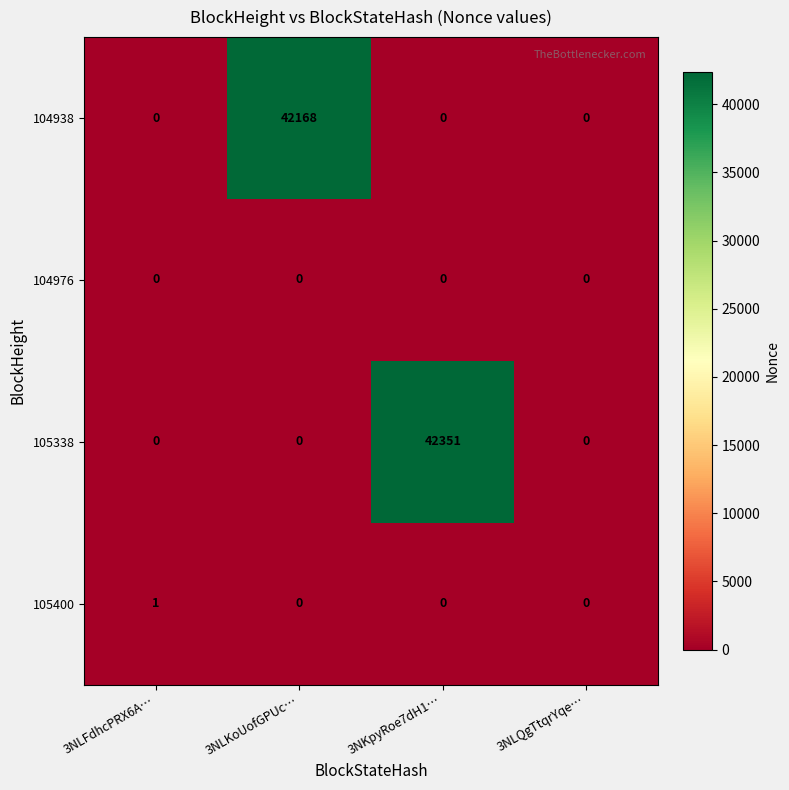

Reading left to right, transcribe all the data shown in this chart.

104938: 3NLFdhcPRX6A…=0	3NLKoUofGPUc…=42168	3NKpyRoe7dH1…=0	3NLQgTtqrYqe…=0
104976: 3NLFdhcPRX6A…=0	3NLKoUofGPUc…=0	3NKpyRoe7dH1…=0	3NLQgTtqrYqe…=0
105338: 3NLFdhcPRX6A…=0	3NLKoUofGPUc…=0	3NKpyRoe7dH1…=42351	3NLQgTtqrYqe…=0
105400: 3NLFdhcPRX6A…=1	3NLKoUofGPUc…=0	3NKpyRoe7dH1…=0	3NLQgTtqrYqe…=0